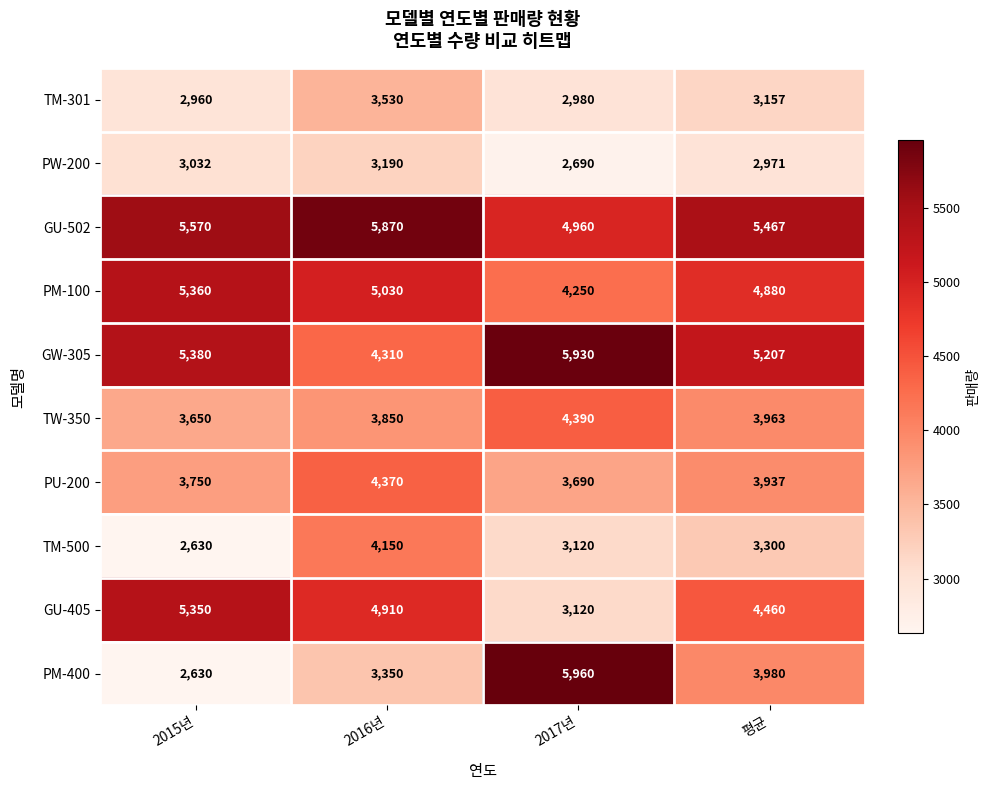

Which series has the largest total across all categories?

GU-502